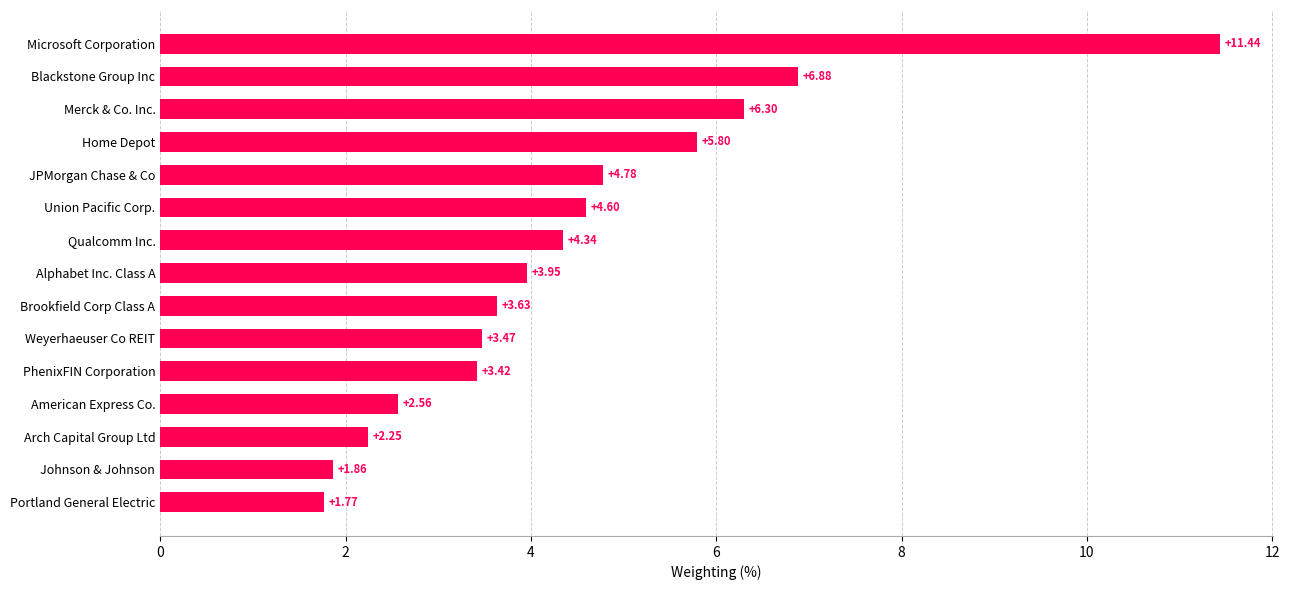

Which category has the highest value across all series?

Microsoft Corporation